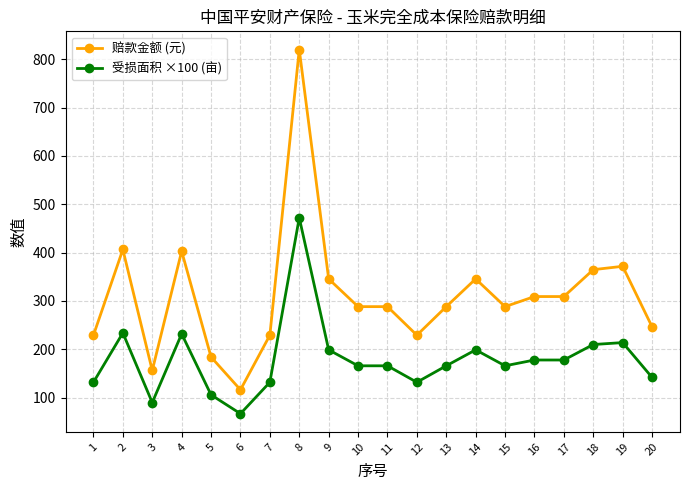

What is the value of the 受损面积 ×100 (亩) point at the 10th from the left?

166.0